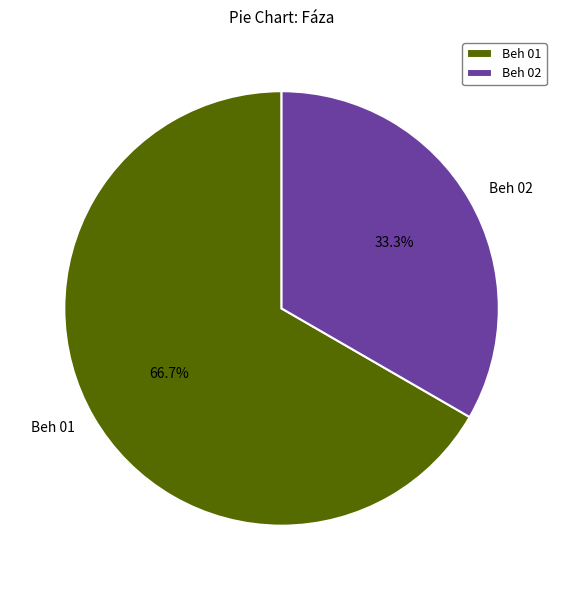

Which category accounts for the majority?

Beh 01